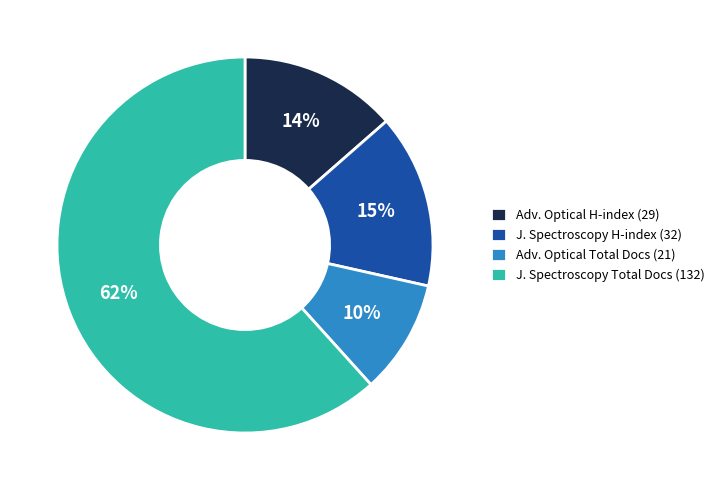

Is it true that Adv. Optical H-index (29) is 27% of the pie?

False